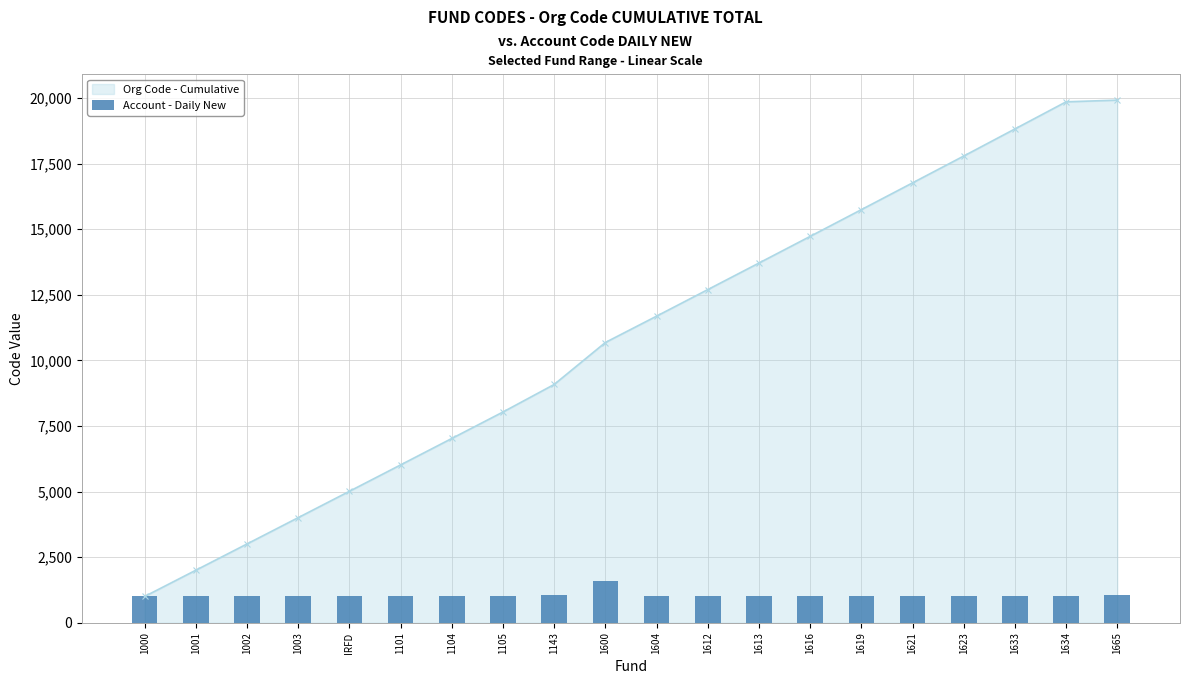

At which label does the data first exceed 1013?

1143